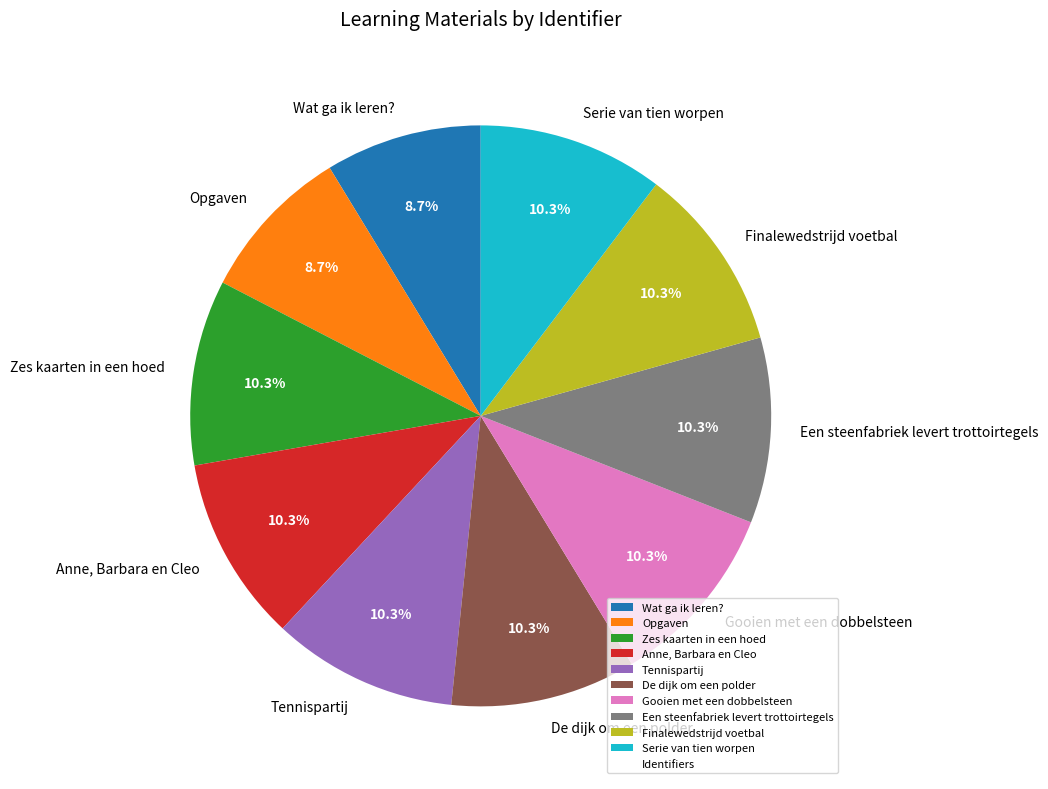

To the nearest percent, what is the difference between the largest and smallest slice percentages?

2%